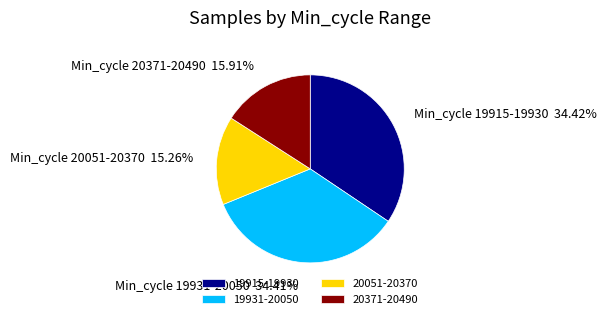

Between 20371-20490 and 20051-20370, which is larger?

20371-20490